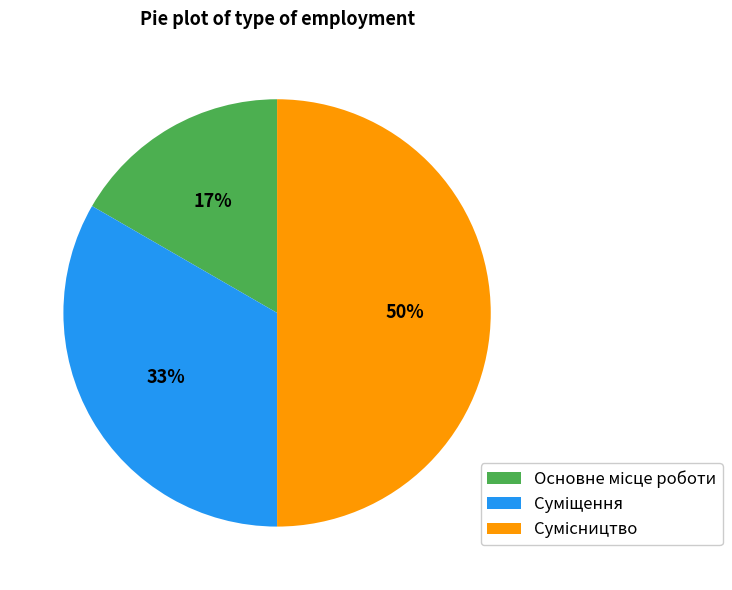

How many segments does this pie chart have?

3